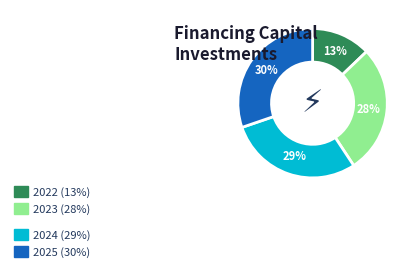

Count the number of slices in the pie.

4